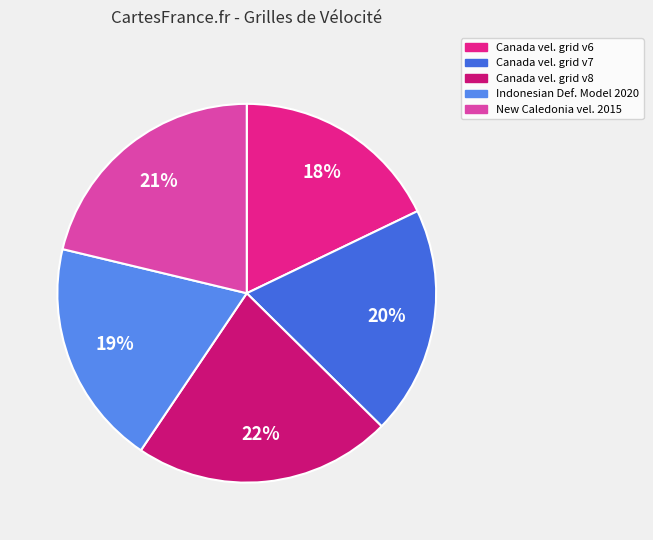

How many slices are in this pie chart?

5